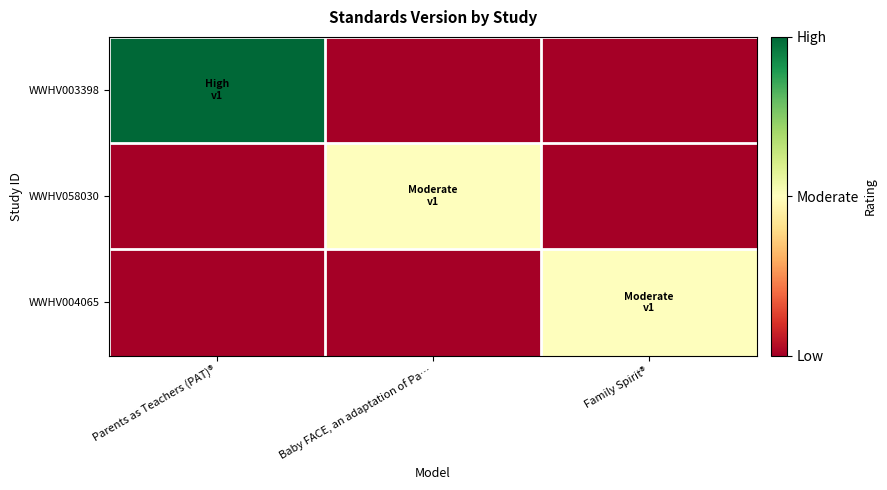

What is the total value across all series at Baby FACE, an adaptation of Pa…?

1